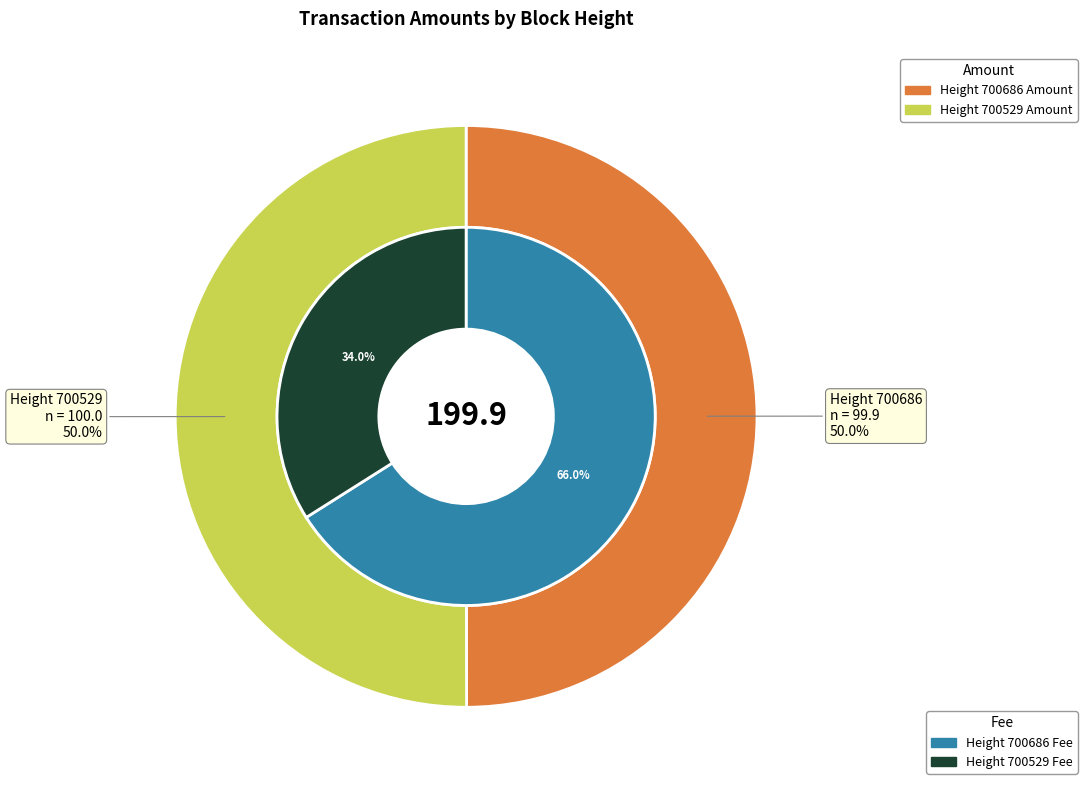

Between 700529 and 700686, which is larger?

700529